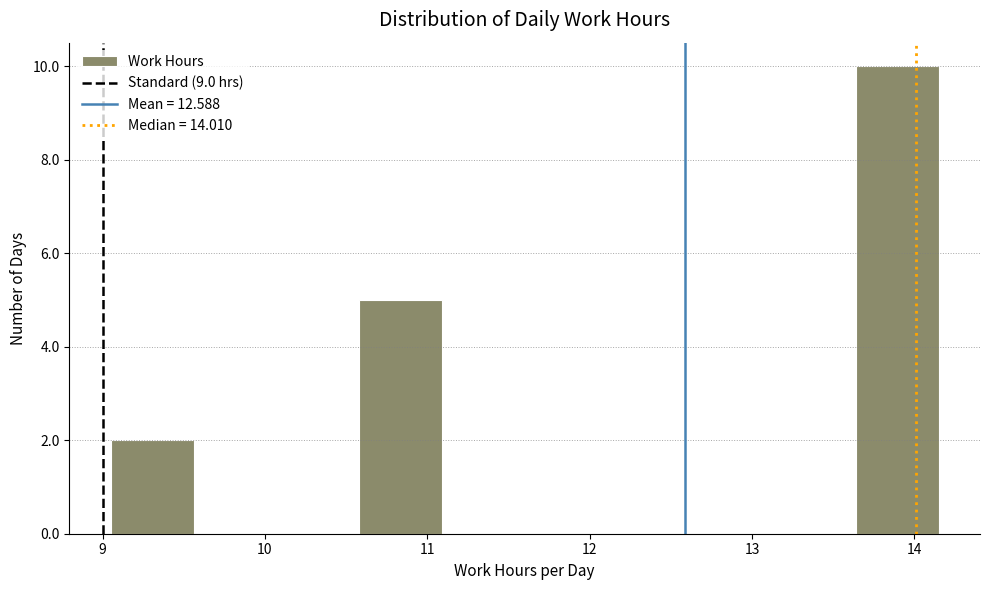

What is the height of the bar covering 13.64 to 14.15 on the x-axis? Neither the bar edges nor the heights are printed on the chart, so give them approximately, as read against the axes.

10